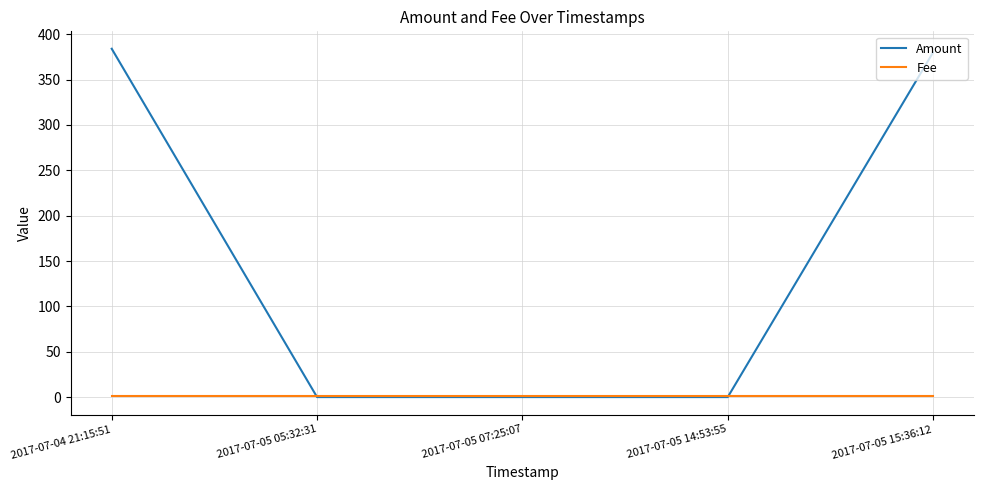

Which series changed the most between 2017-07-04 21:15:51 and 2017-07-05 05:32:31?

Amount